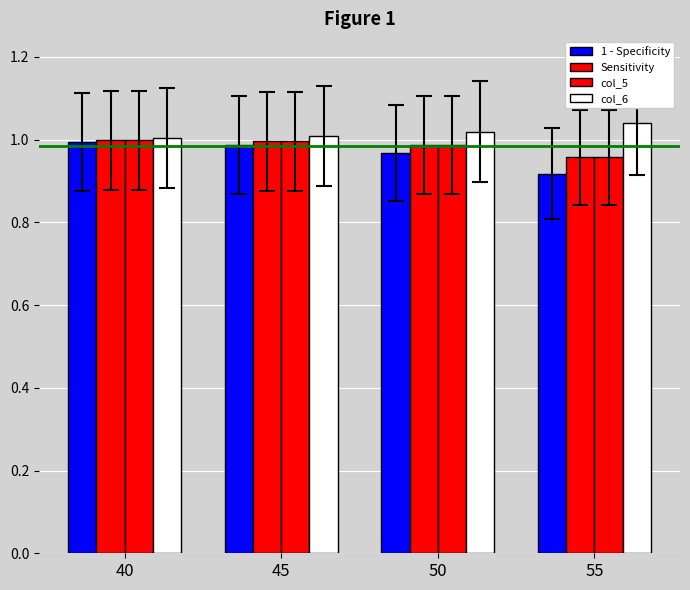

Reading left to right, transcribe all the data shown in this chart.

1 - Specificity: 40=1.0	45=1.0	50=1.0	55=0.9
Sensitivity: 40=1.0	45=1.0	50=1.0	55=1.0
col_5: 40=1.0	45=1.0	50=1.0	55=1.0
col_6: 40=1.0	45=1.0	50=1.0	55=1.0